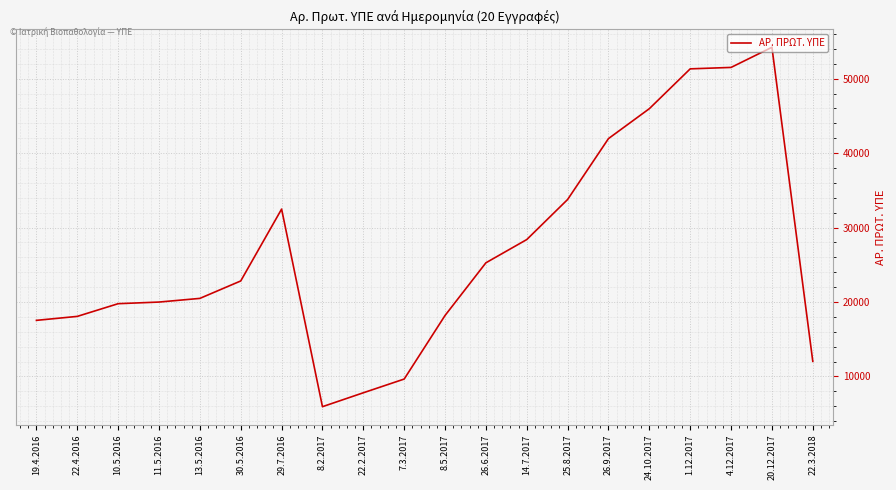

What is the difference between the maximum and second lowest values?

46410